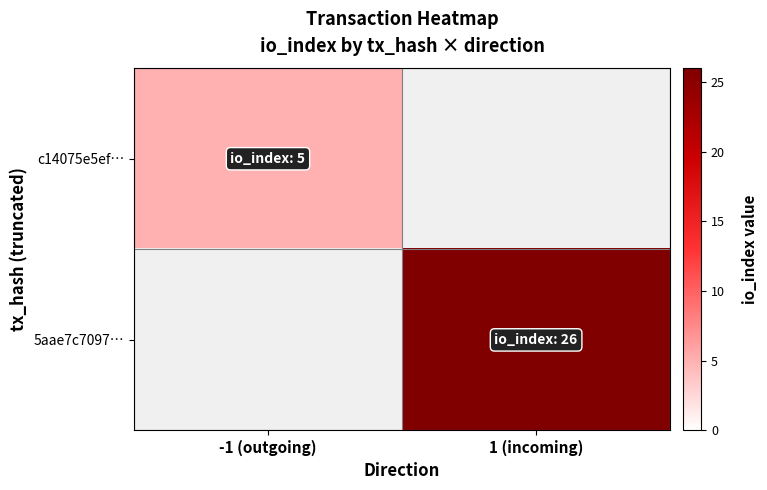

List the series in order of their peak value, lowest first.

c14075e5ef…, 5aae7c7097…